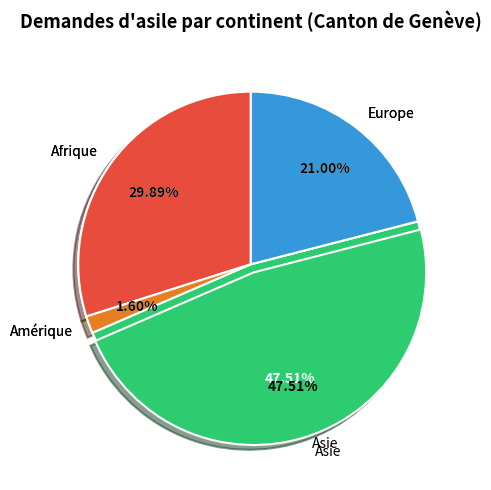

How many segments does this pie chart have?

4